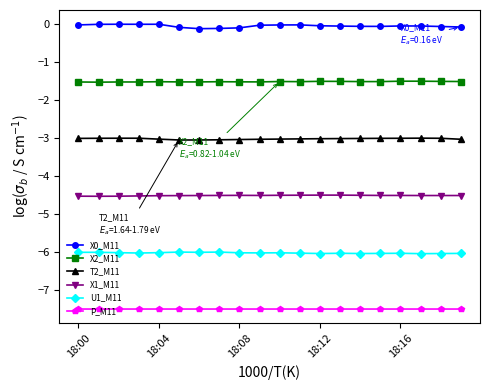

What is the average value of the U1_M11 series?

-6.0